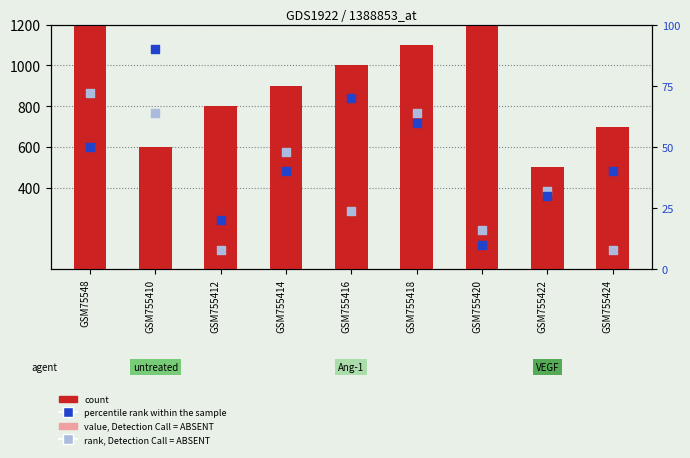

Which series has the widest spread of Y values?

count